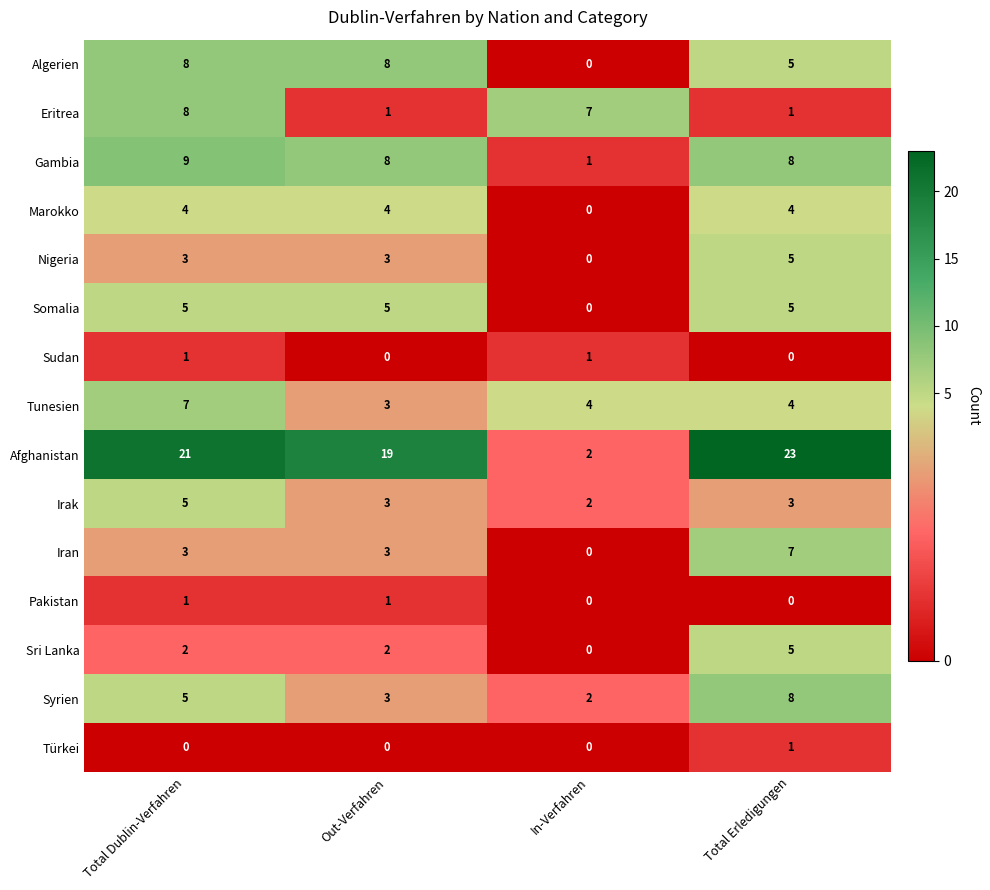

Which category has the lowest value in the Sri Lanka series?

In-Verfahren